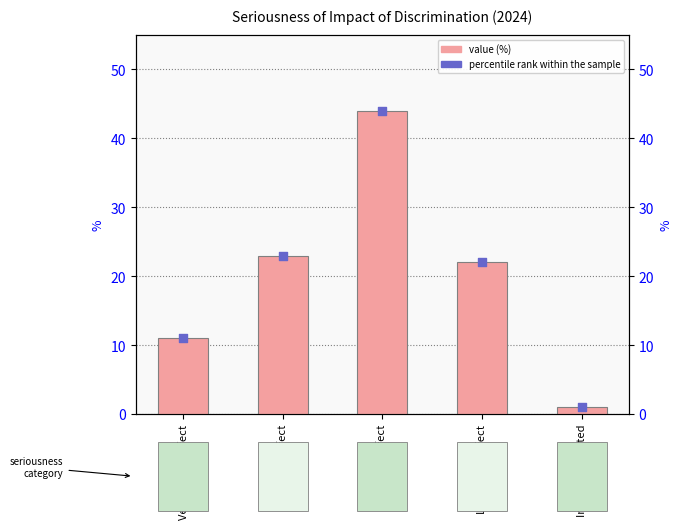

Which series contains the highest Y value?

value (%)